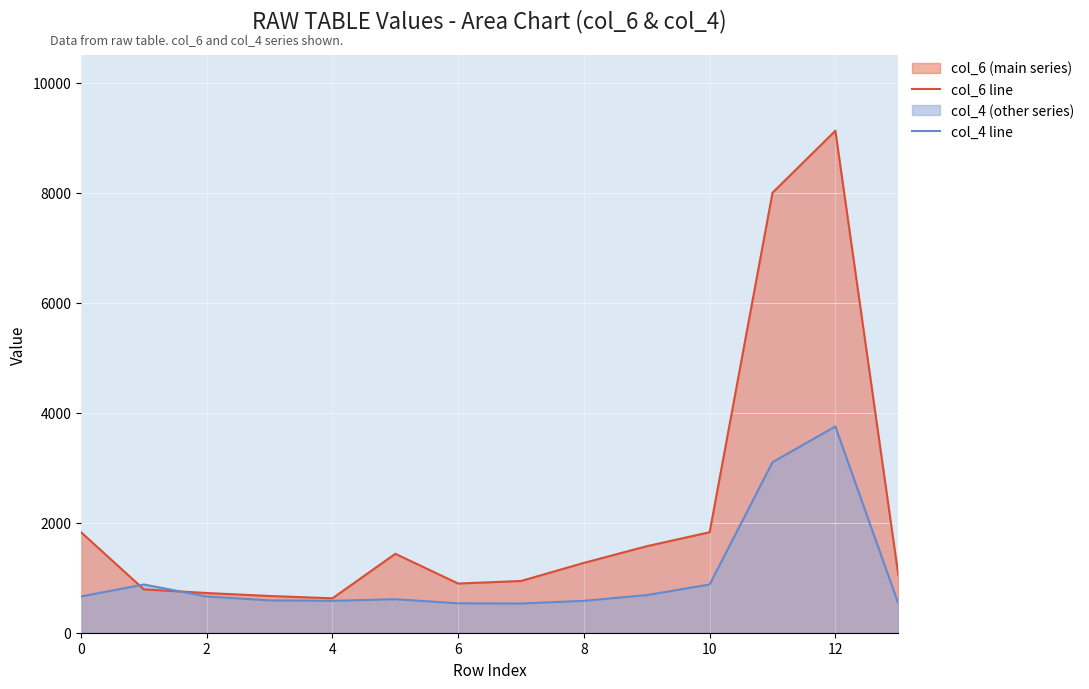

Is the value of col_6 line at 8 greater than the value of col_4 line at 11?

No